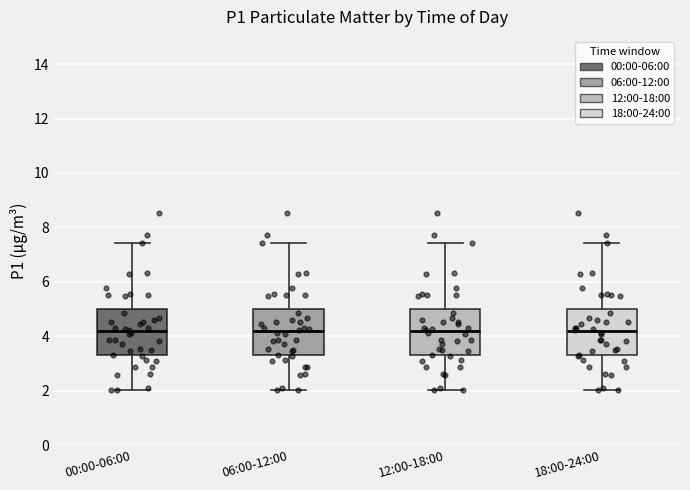

Reading left to right, read every box against the y-axis: the position of its median line, the range the box covers, and the ends of its whiskers. The values are not printed on the chart, so give them approximately, as read against the axis.

00:00-06:00: median 4.2, box 3.4 to 5.0, whiskers 2.0 to 7.4
06:00-12:00: median 4.2, box 3.4 to 5.0, whiskers 2.0 to 7.4
12:00-18:00: median 4.2, box 3.4 to 5.0, whiskers 2.0 to 7.4
18:00-24:00: median 4.2, box 3.4 to 5.0, whiskers 2.0 to 7.4